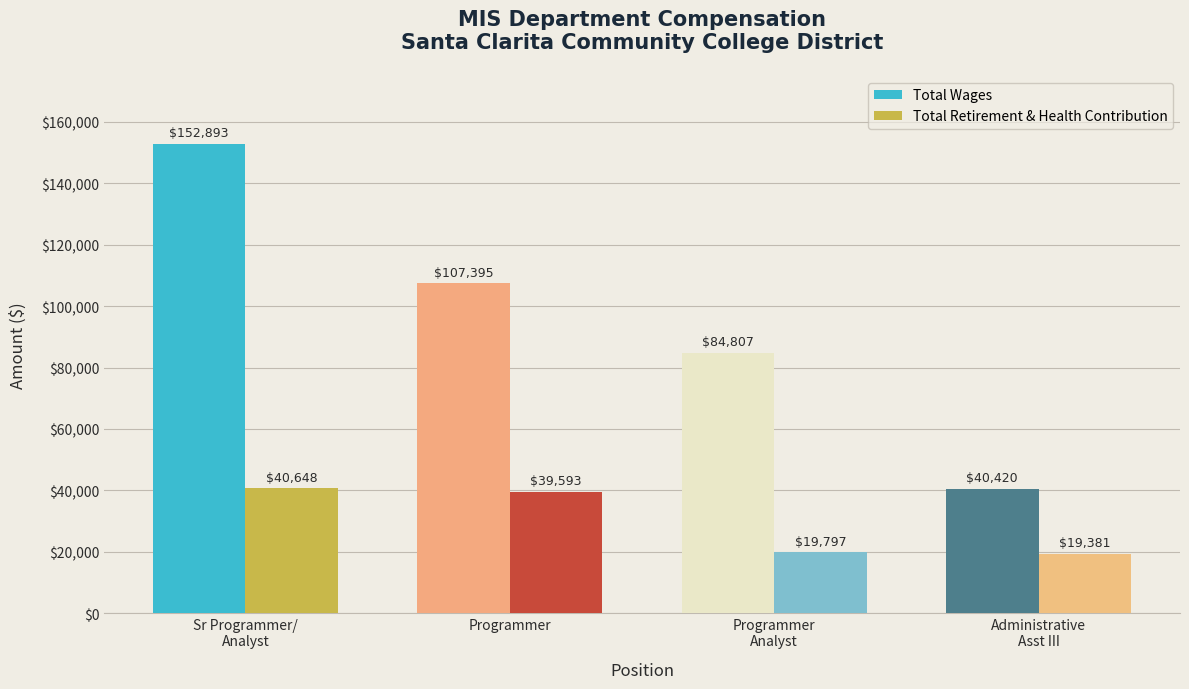

Count the number of data series in this chart.

2